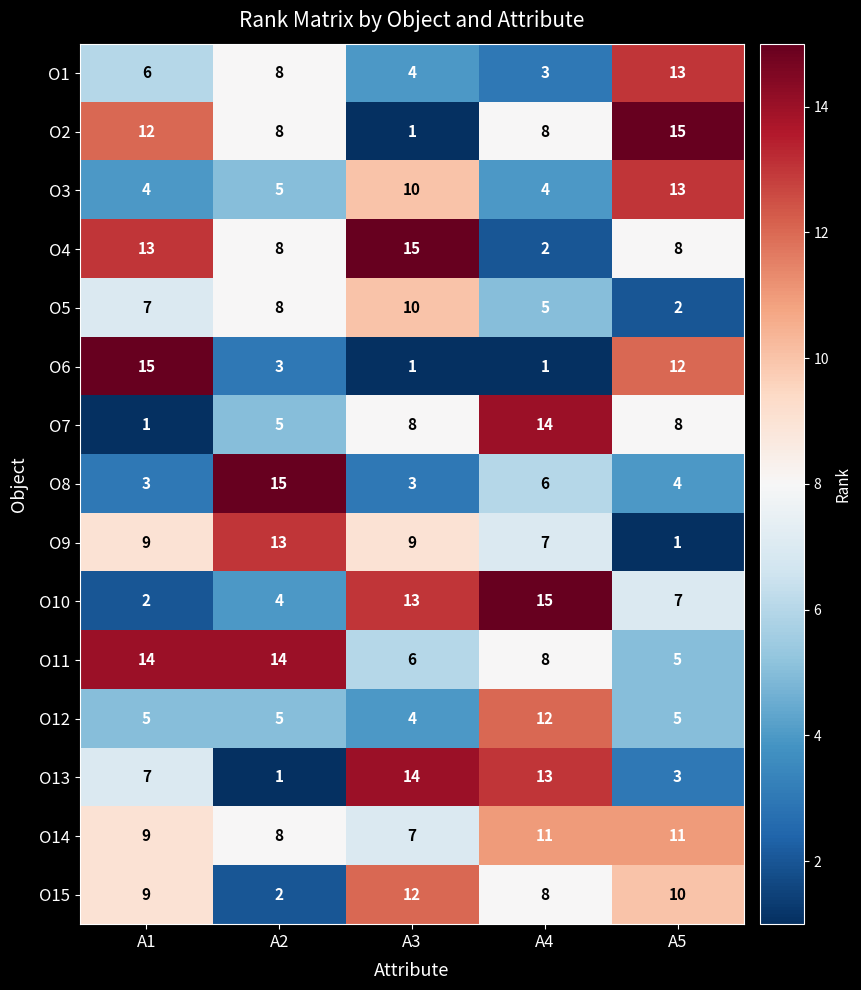

How many data points in O3 are less than 5?

2